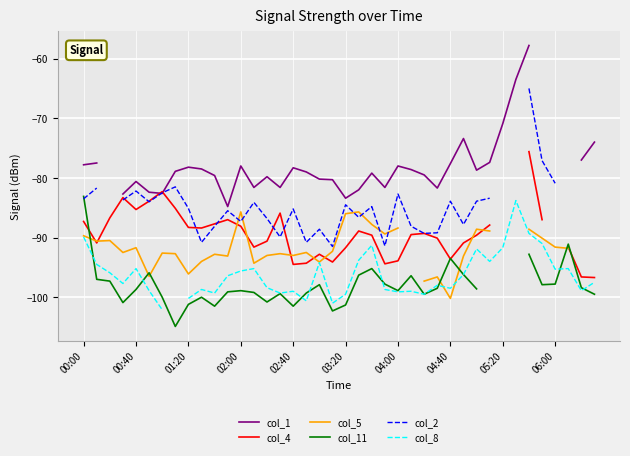

True or false: col_8 and col_4 intersect in this chart.

False